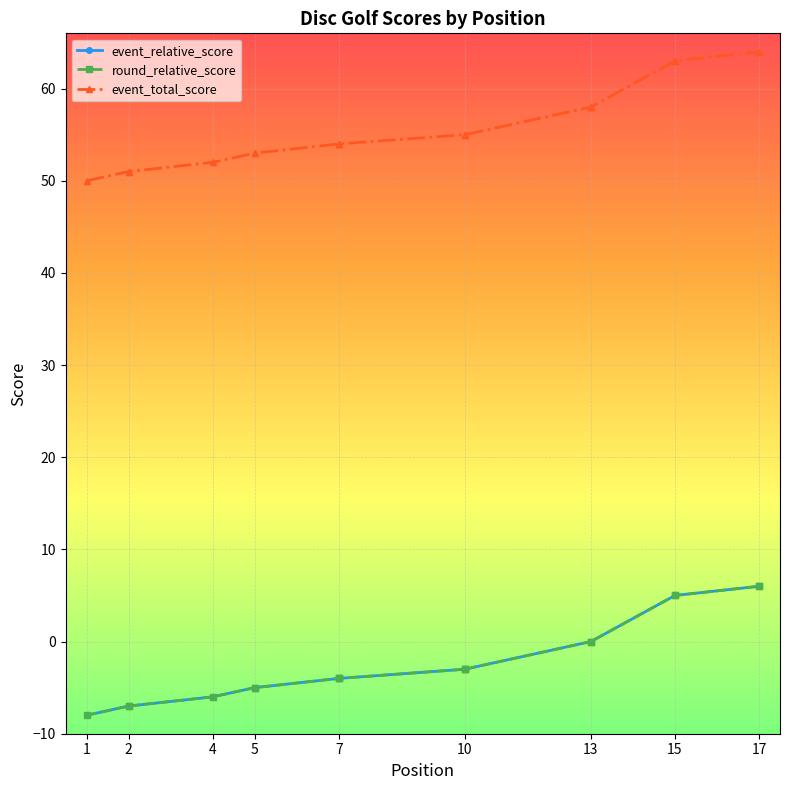

True or false: round_relative_score has a value of -12 at 1.

False